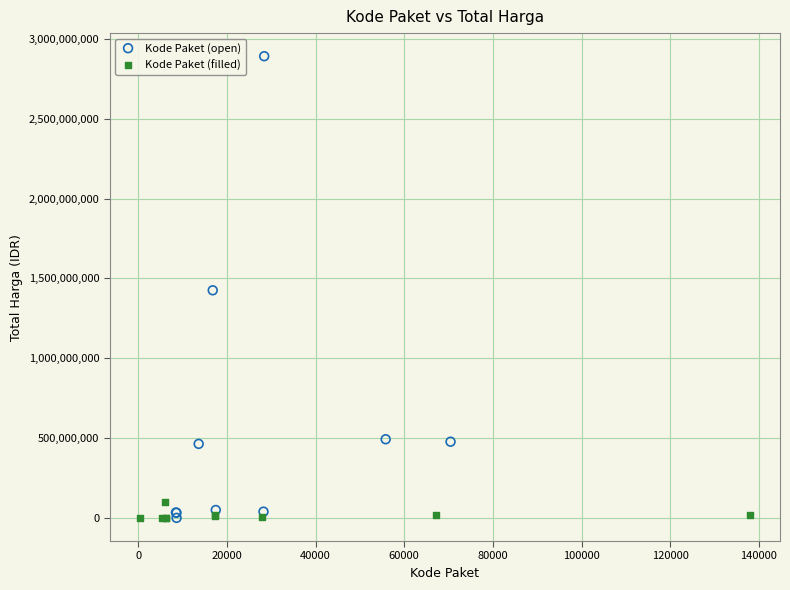

Which series has the largest Y range (max minus min)?

Kode Paket (open)